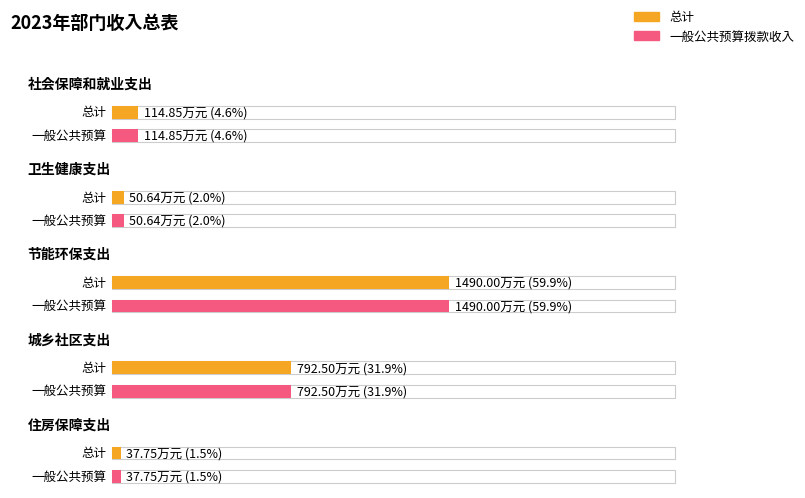

At how many categories does at least one series exceed 1079?

1